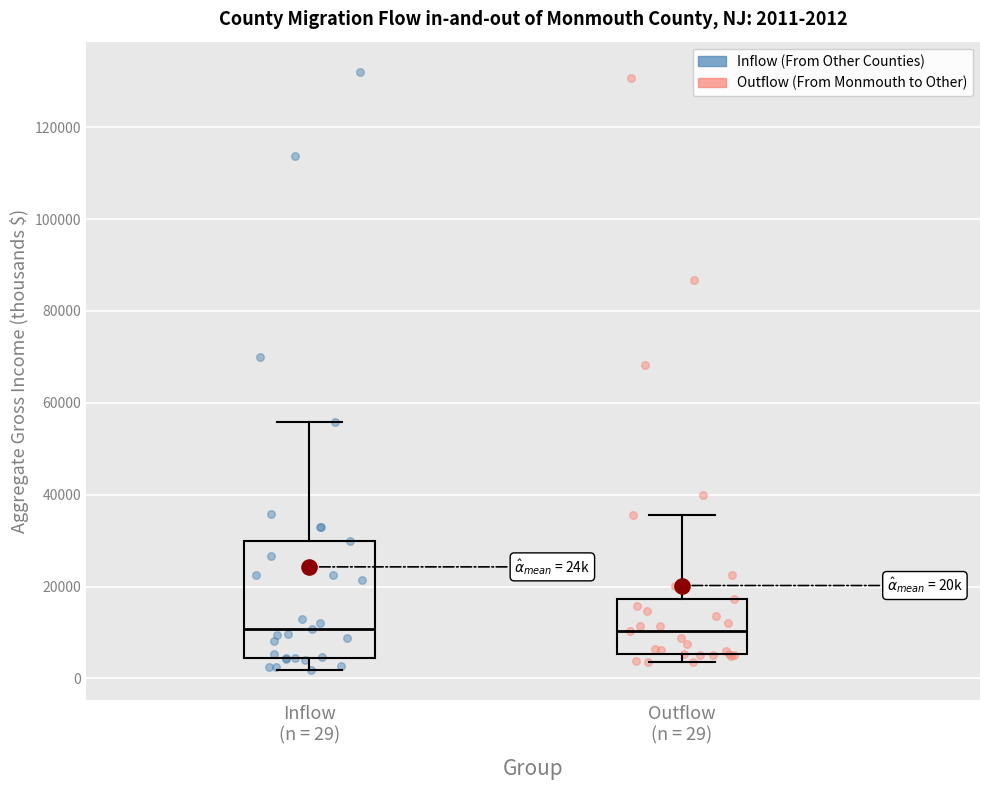

Comparing the boxes themselves (not the whiskers), which one is the tallest?

Inflow (n = 29)